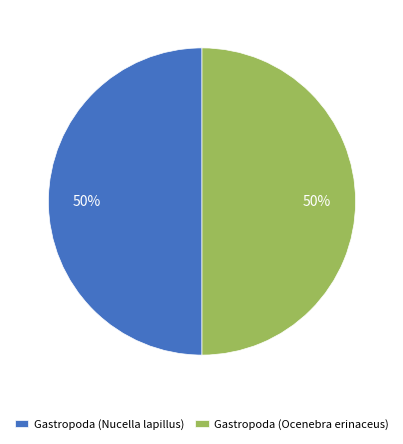

True or false: Gastropoda (Nucella lapillus) accounts for 41% of the total.

False